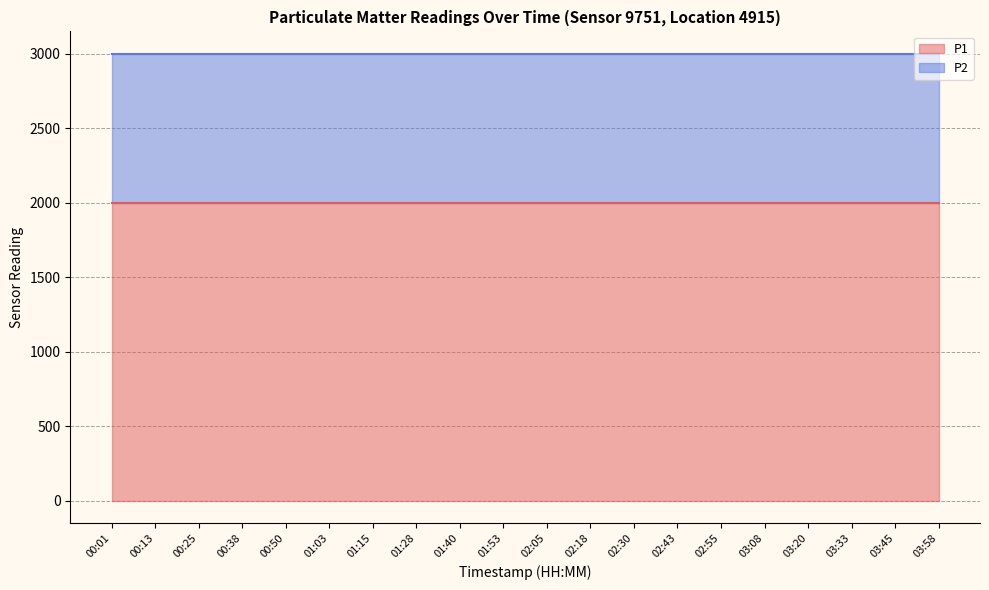

At which category is the sum across all series the highest?

00:01